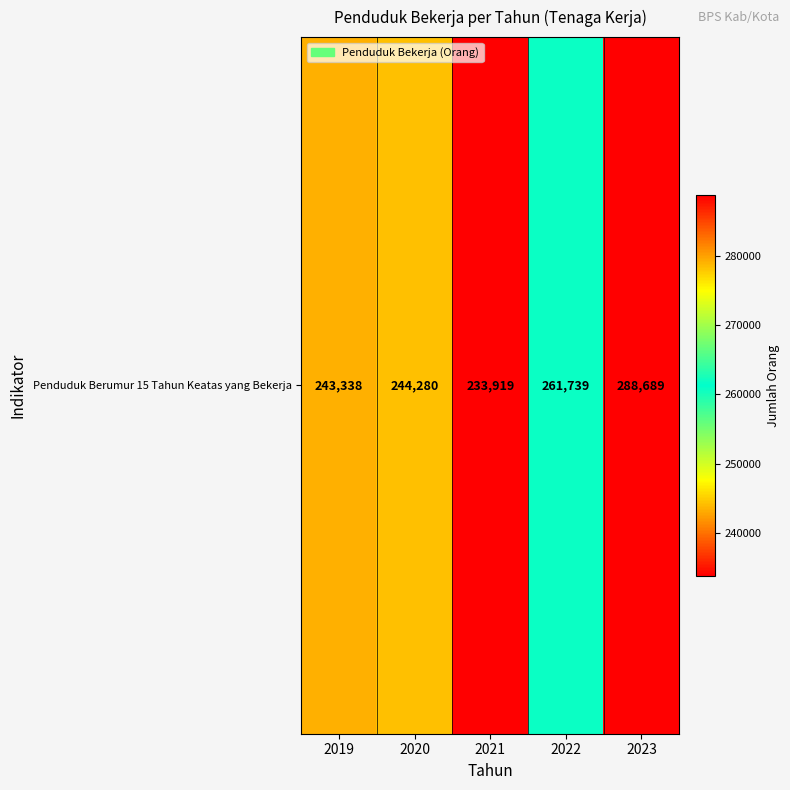

What is the difference between the second highest and minimum values?

27820